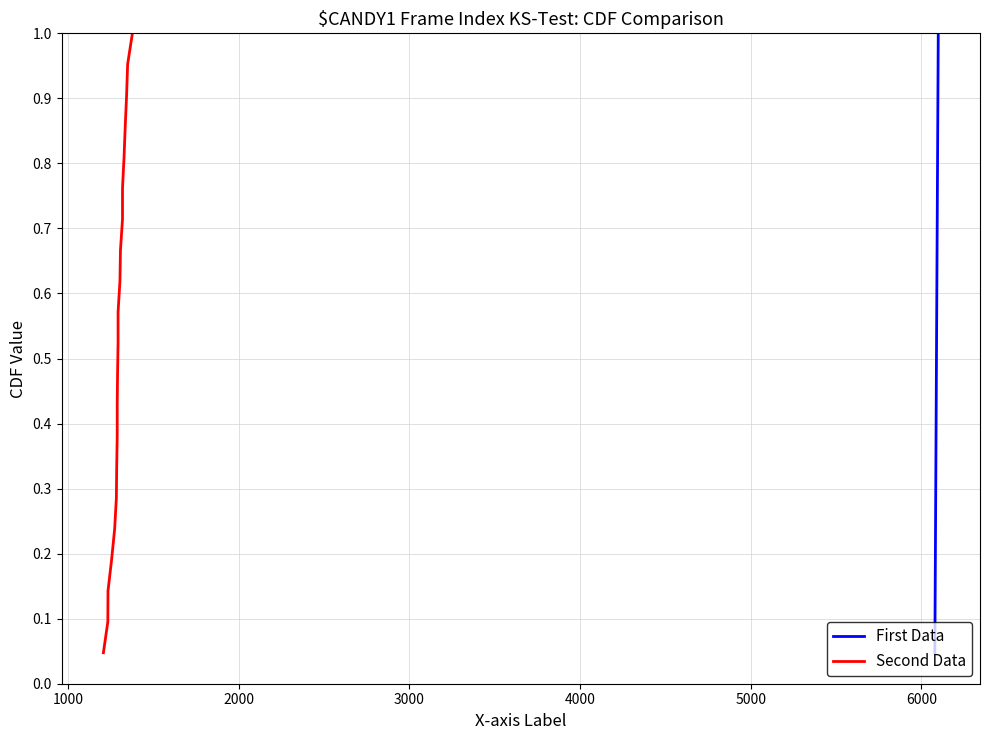

Does the chart have visible grid lines?

Yes